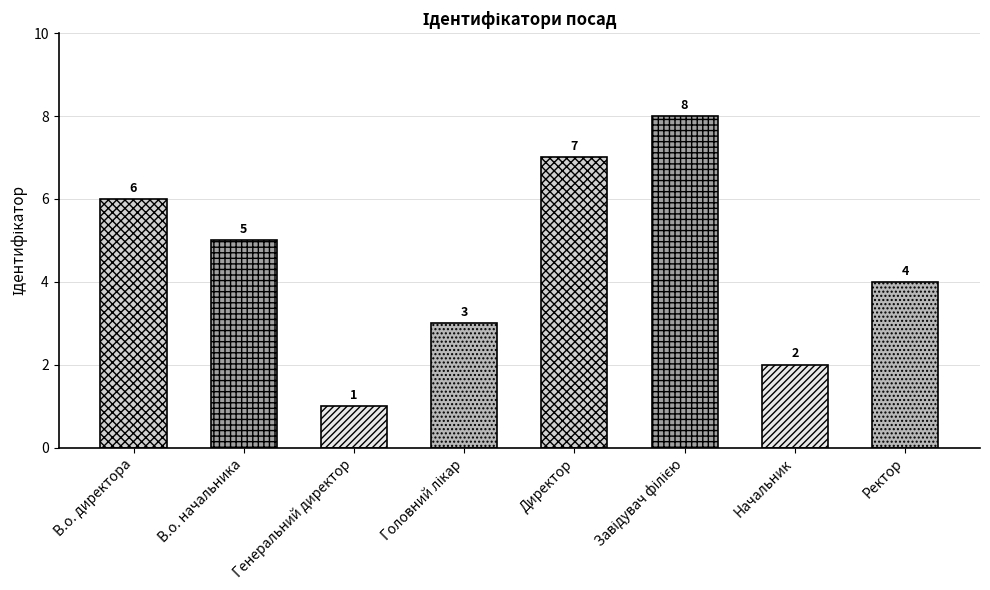

How many bars are there in total?

8